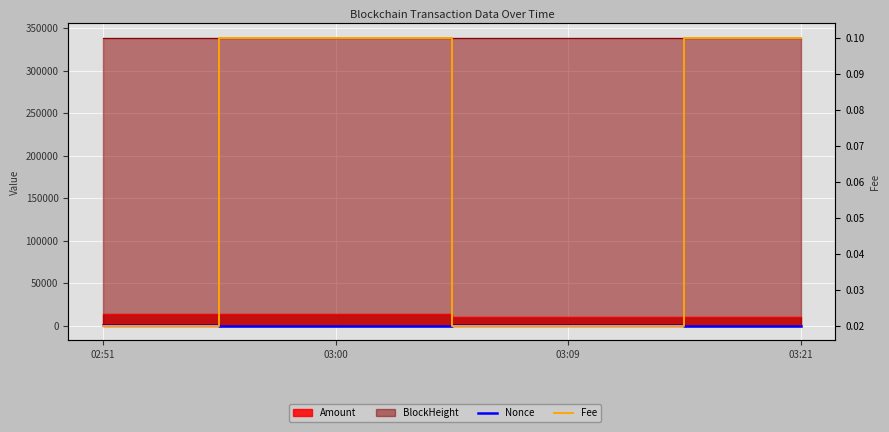

Where is Nonce nearest to the value 667?

02:51